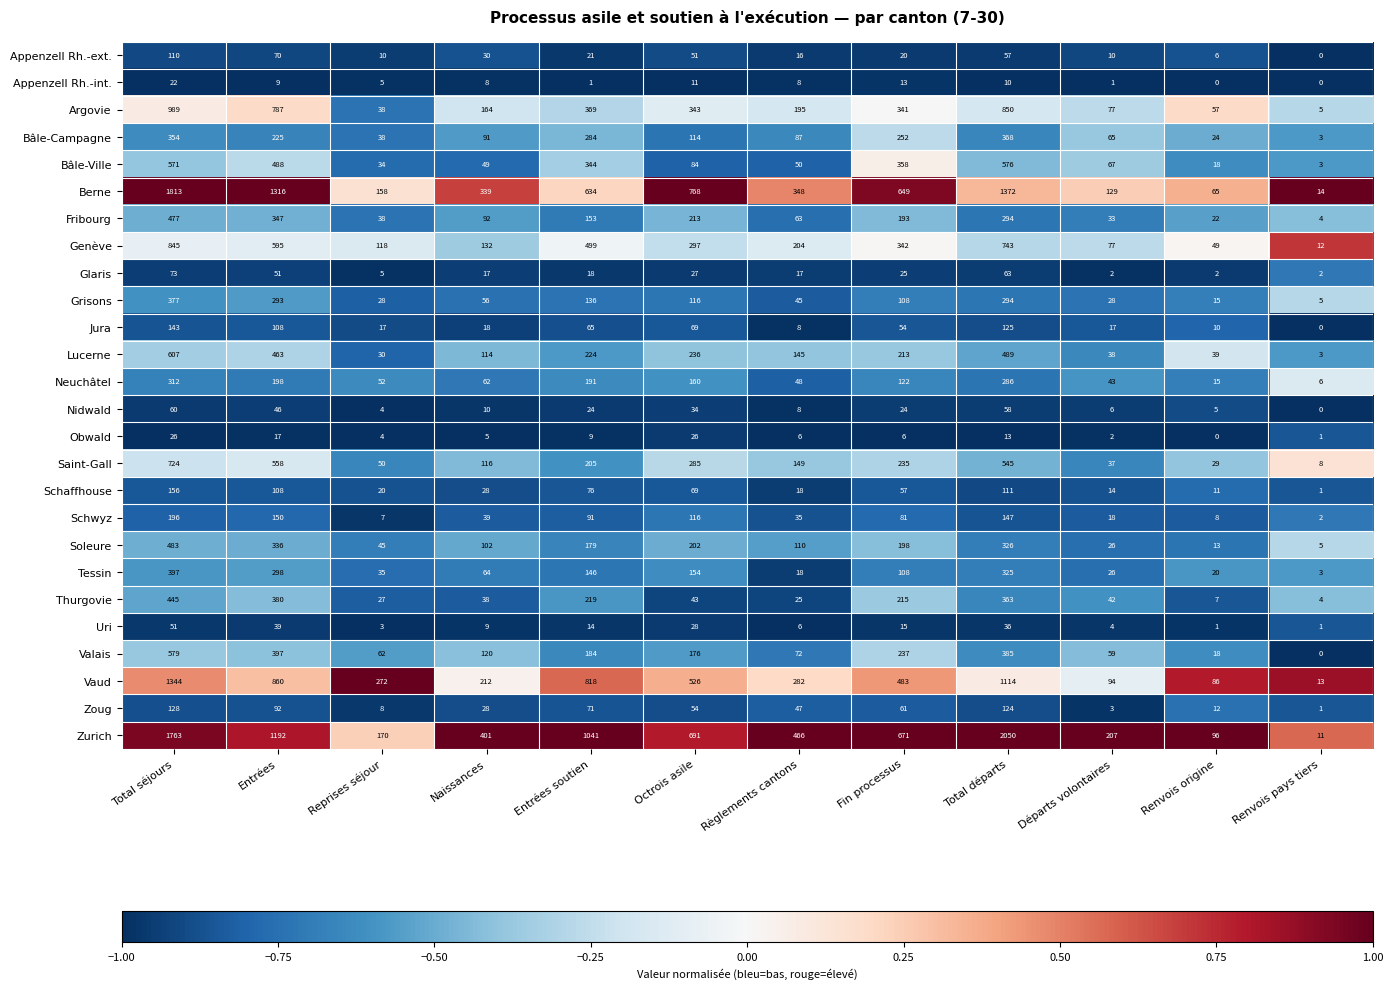

What is the maximum value shown in the chart?

2050